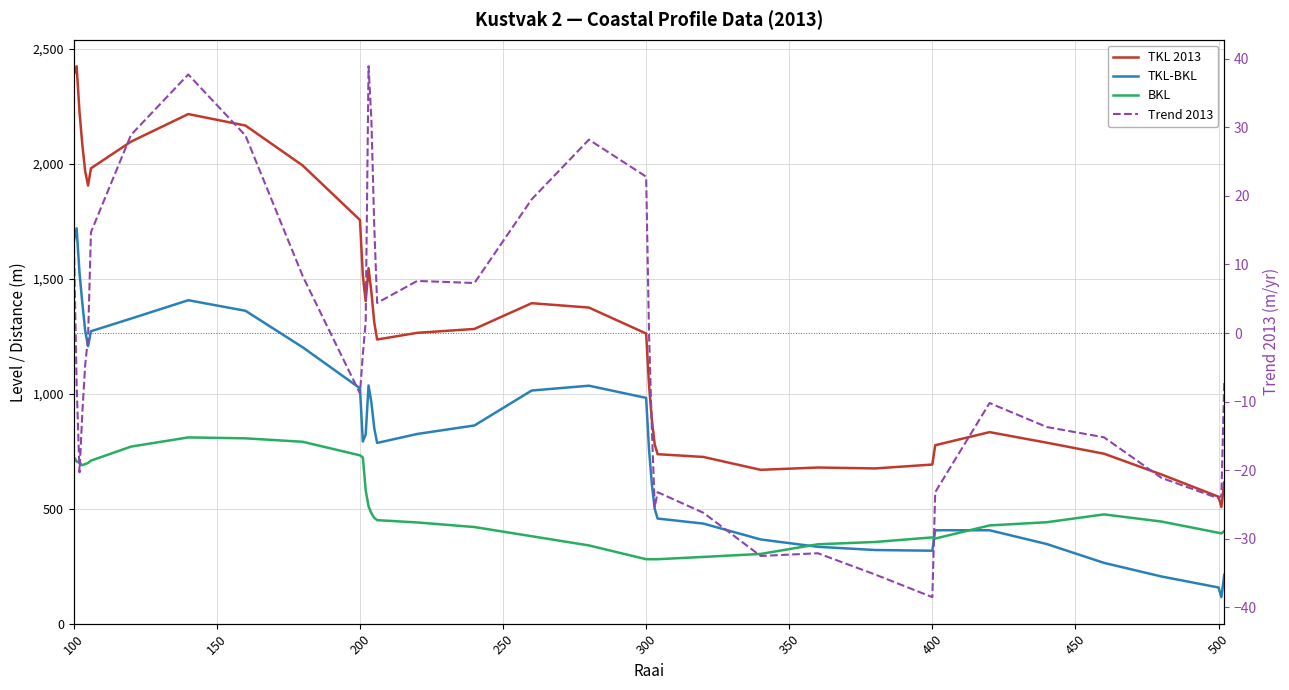

Reading left to right, list all the values displayed in this chart.

TKL 2013: 2388.0	2425.0	2226.0	2082.0	1967.0	1906.0	1981.0	2097.0	2217.0	2167.0	1993.0	1756.0	1515.0	1403.0	1546.0	1441.0	1310.0	1236.0	1265.0	1282.0	1394.0	1375.0	1262.0	1038.0	886.0	779.0	737.0	725.0	669.0	679.0	675.0	692.0	776.0	833.0	787.0	739.0	649.0	552.0	507.0	614.0
TKL-BKL: 1663.0	1720.0	1526.0	1393.0	1273.0	1207.0	1272.0	1327.0	1407.0	1361.0	1202.0	1024.0	792.0	823.0	1036.0	961.0	850.0	786.0	825.0	862.0	1014.0	1035.0	982.0	758.0	606.0	499.0	457.0	435.0	366.0	334.0	320.0	317.0	406.0	406.0	346.0	264.0	205.0	157.0	115.0	212.0
BKL: 725.0	705.0	700.0	689.0	694.0	699.0	709.0	770.0	810.0	806.0	791.0	732.0	723.0	580.0	510.0	480.0	460.0	450.0	440.0	420.0	380.0	340.0	280.0	280.0	280.0	280.0	280.0	290.0	303.0	345.0	355.0	375.0	370.0	427.0	441.0	475.0	444.0	395.0	392.0	402.0
Trend 2013: 14.3	-7.5	-20.3	-11.5	-4.6	-0.6	14.7	28.9	37.7	28.8	8.3	-8.8	-3.1	1.6	38.9	31.0	15.5	4.4	7.6	7.3	19.5	28.2	22.8	0.0	-14.1	-25.4	-23.2	-26.2	-32.5	-32.1	-35.2	-38.5	-23.2	-10.2	-13.7	-15.2	-21.1	-24.1	-23.7	-7.1